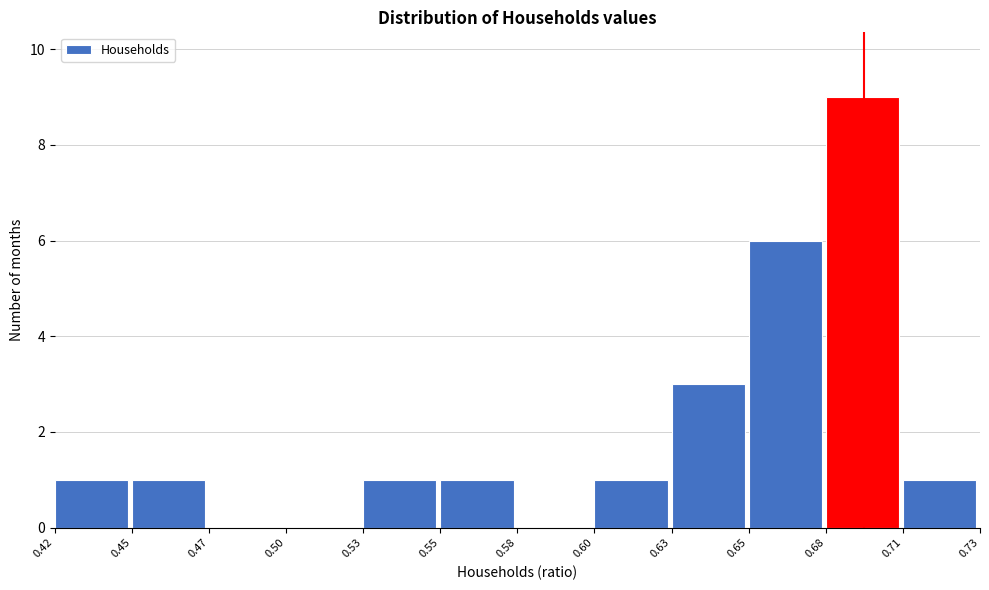

Reading right to left, what are all the values shown in this chart?

0.71=1	0.68=9	0.65=6	0.63=3	0.60=1	0.58=0	0.55=1	0.53=1	0.50=0	0.47=0	0.45=1	0.42=1